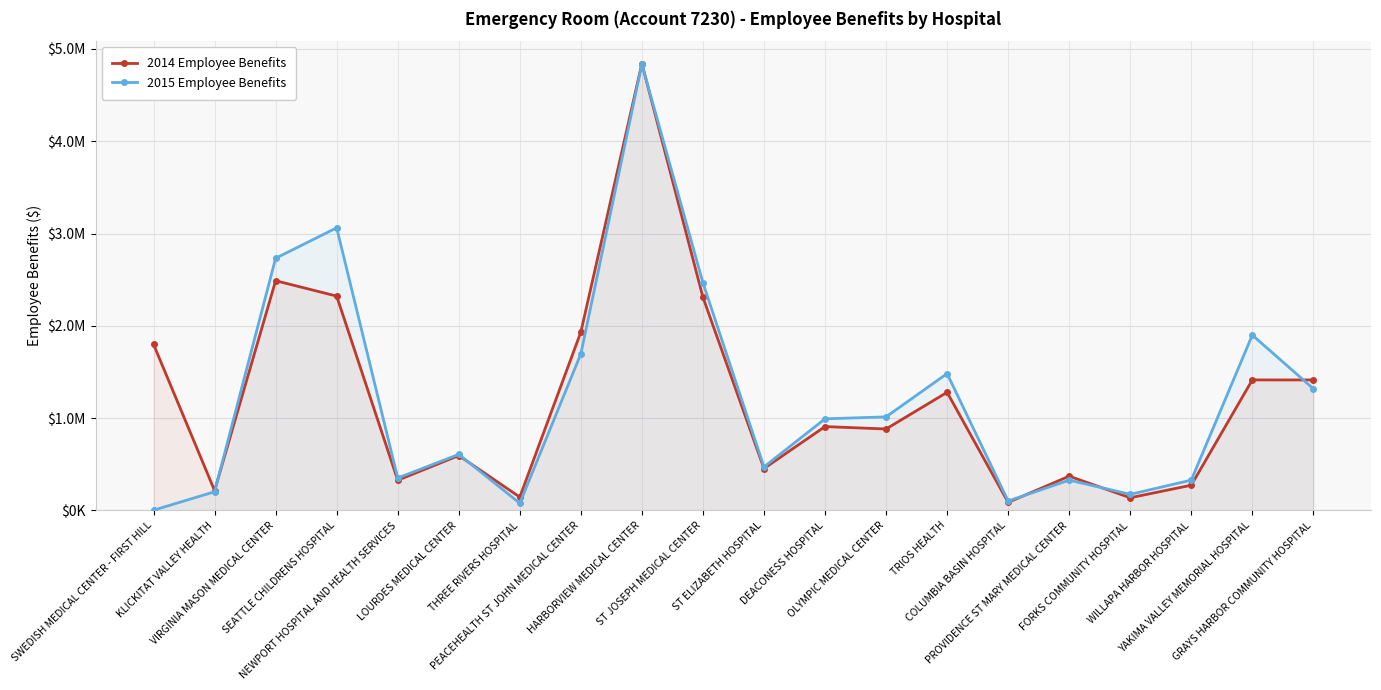

In 2015 Employee Benefits, how many points are higher than both neighbors (excluding endpoints)?

6